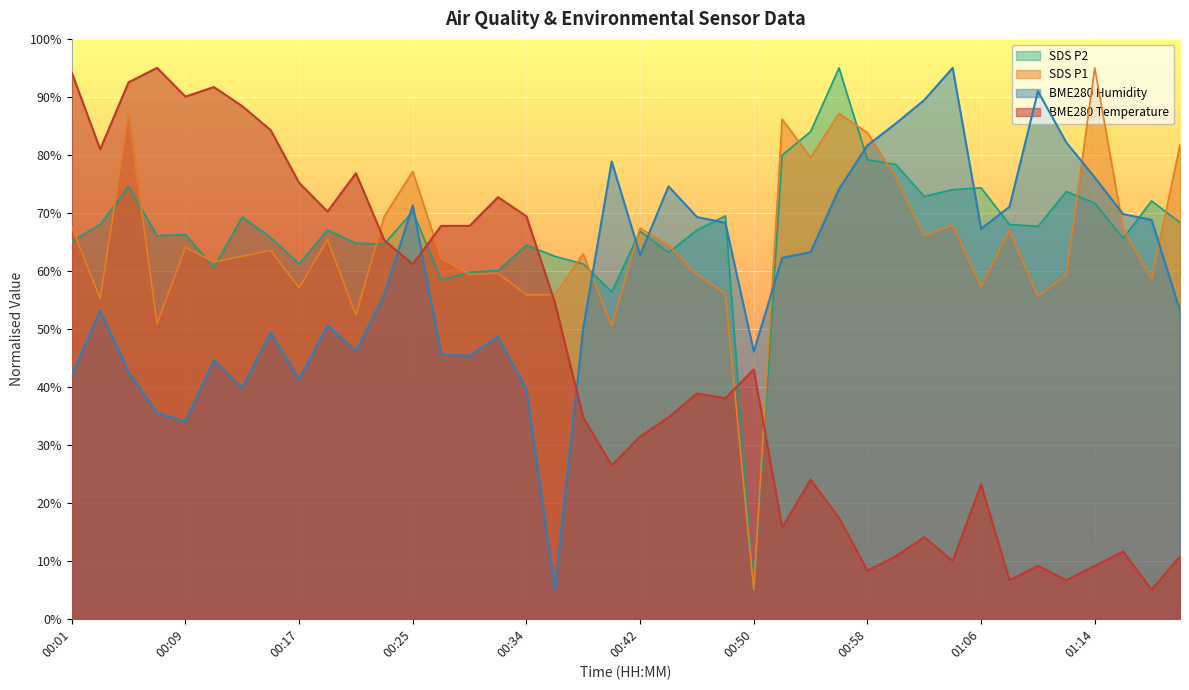

At which label is SDS_P2 closest to 50?

00:40